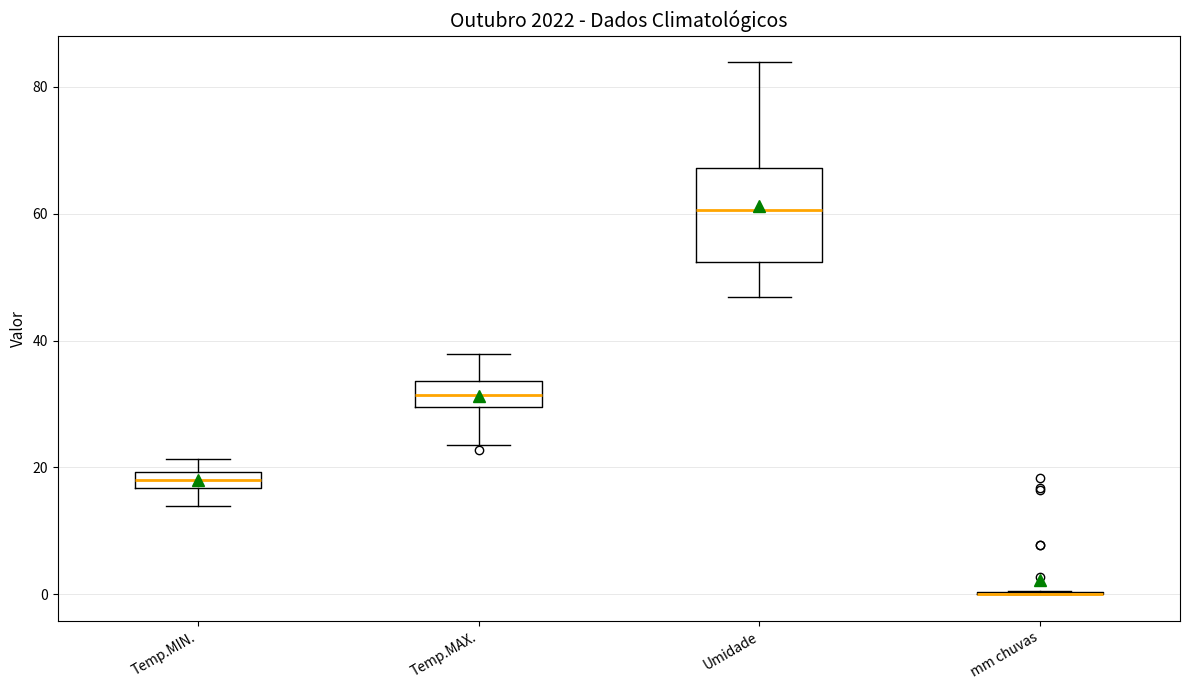

Comparing the boxes themselves (not the whiskers), which one is the tallest?

Umidade